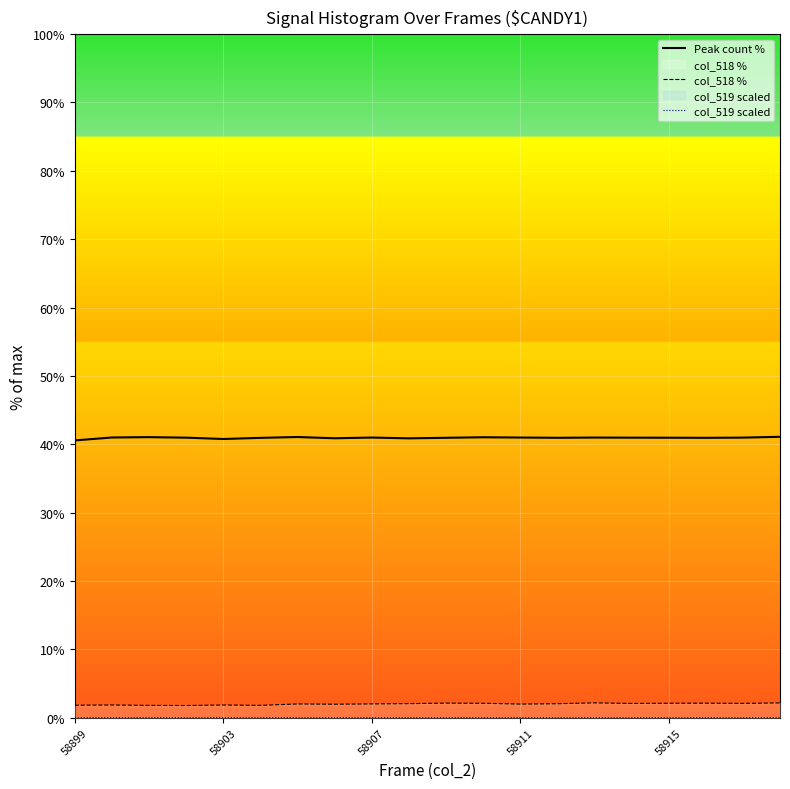

True or false: Peak count % has more than 0 points higher than both neighbors.

True